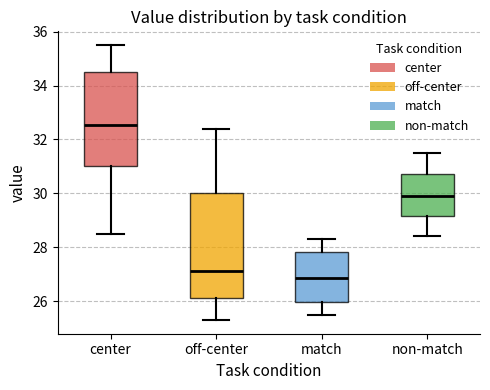

Reading left to right, read every box against the y-axis: the position of its median line, the range the box covers, and the ends of its whiskers. The values are not printed on the chart, so give them approximately, as read against the axis.

center: median 32.6, box 31.0 to 34.6, whiskers 28.6 to 35.6
off-center: median 27.2, box 26.2 to 30.0, whiskers 25.4 to 32.4
match: median 26.8, box 26.0 to 27.8, whiskers 25.6 to 28.4
non-match: median 30.0, box 29.2 to 30.8, whiskers 28.4 to 31.6